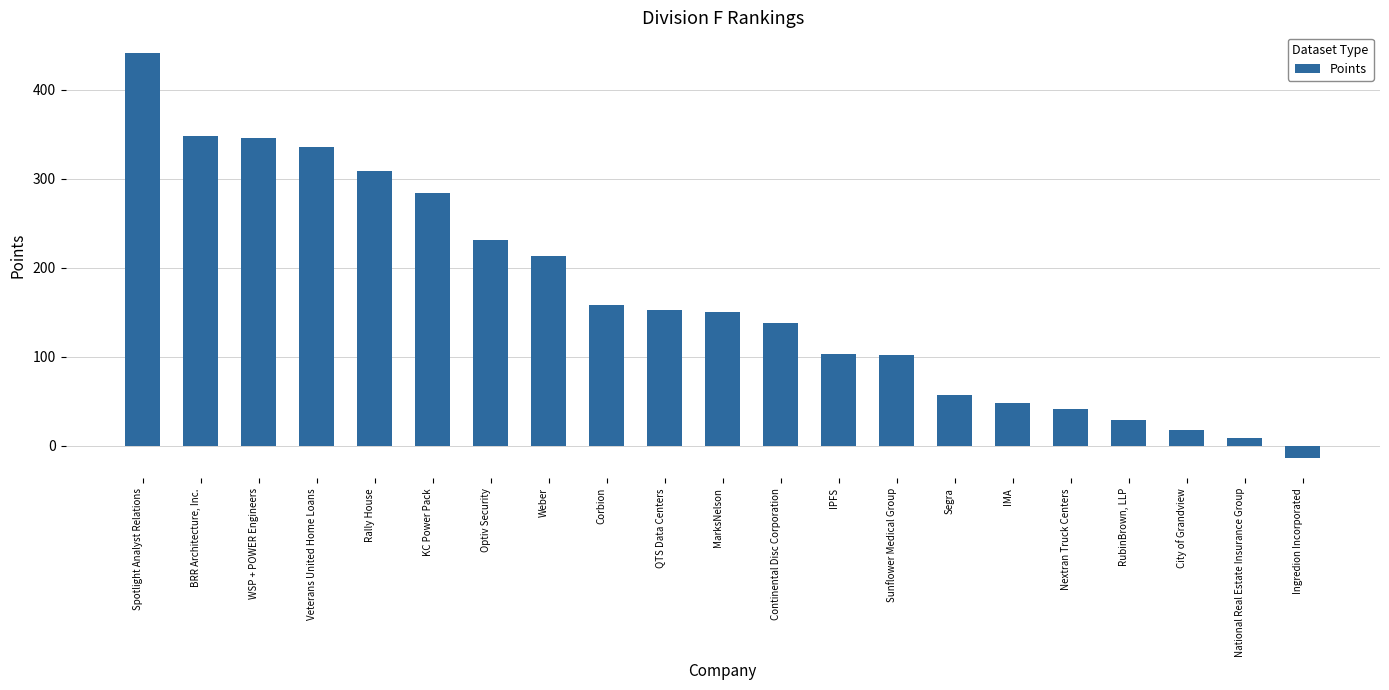

Which has a higher value, MarksNelson or Rally House?

Rally House